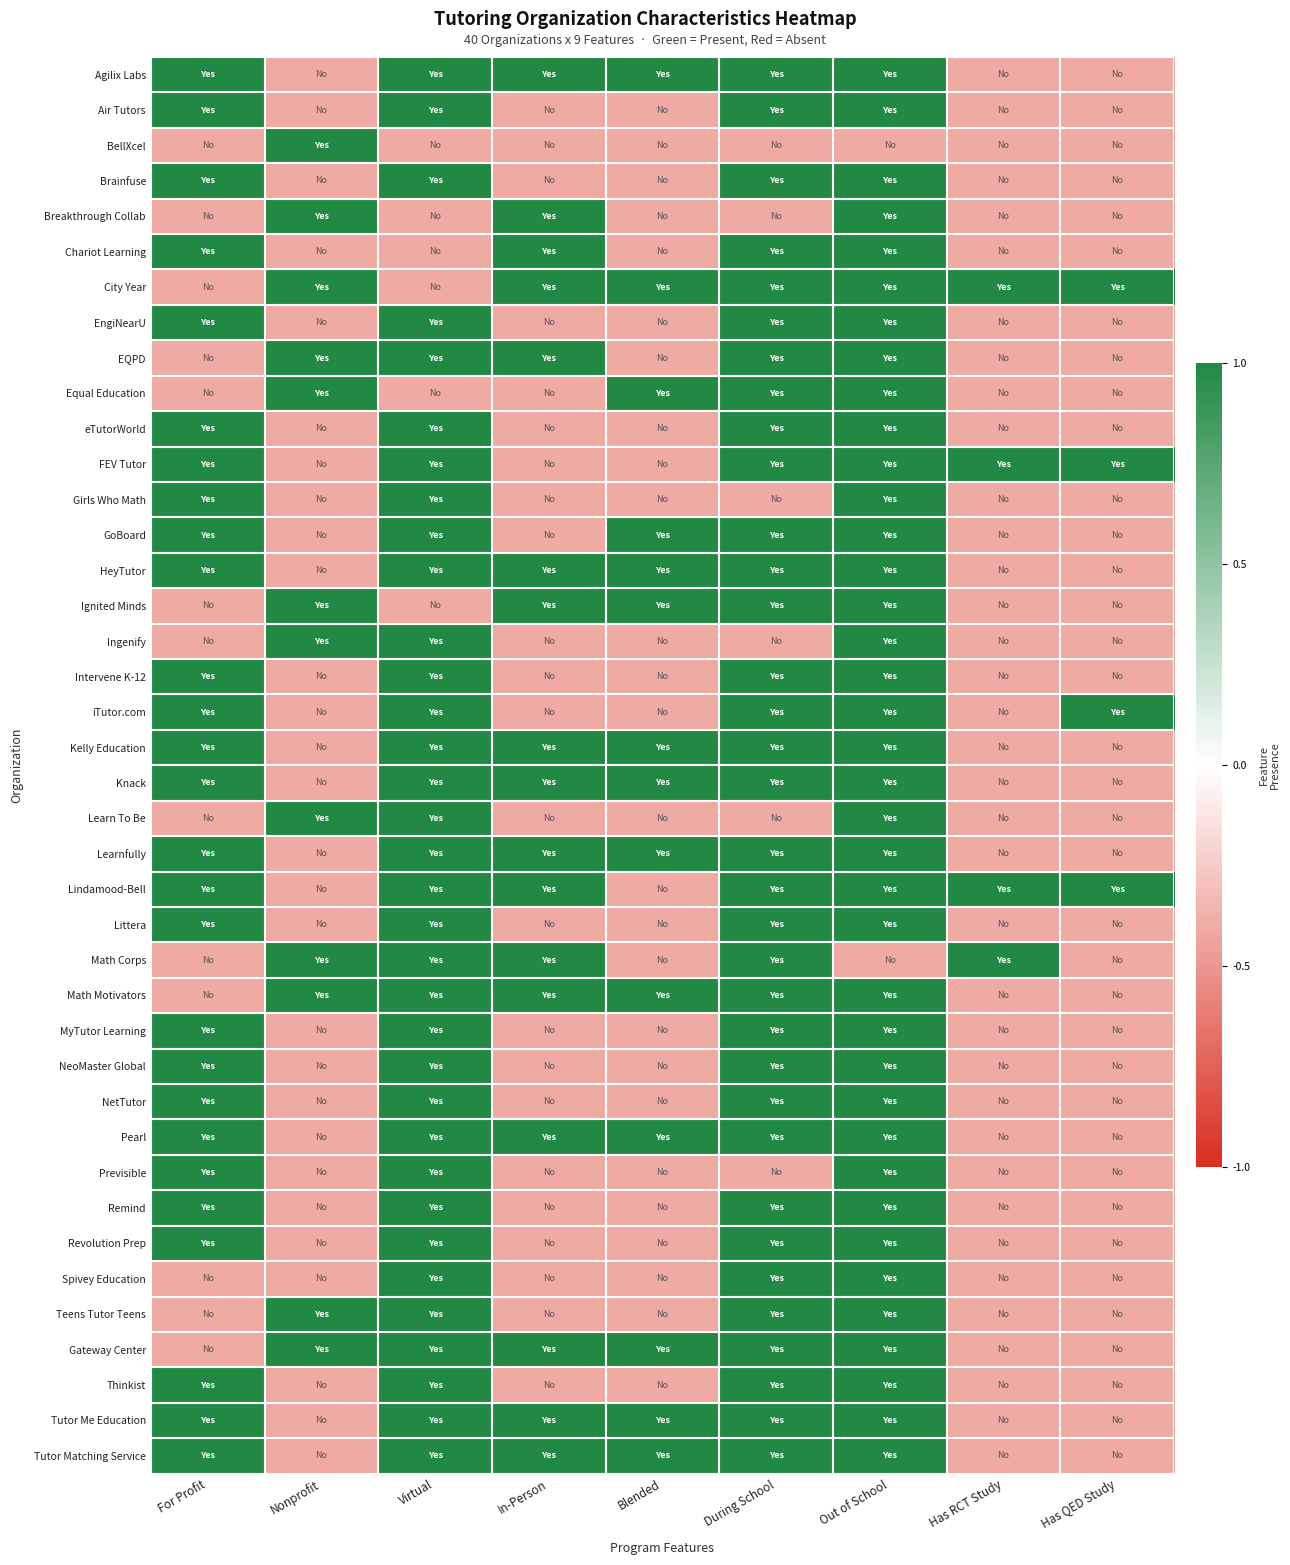

How many series are shown in this chart?

40